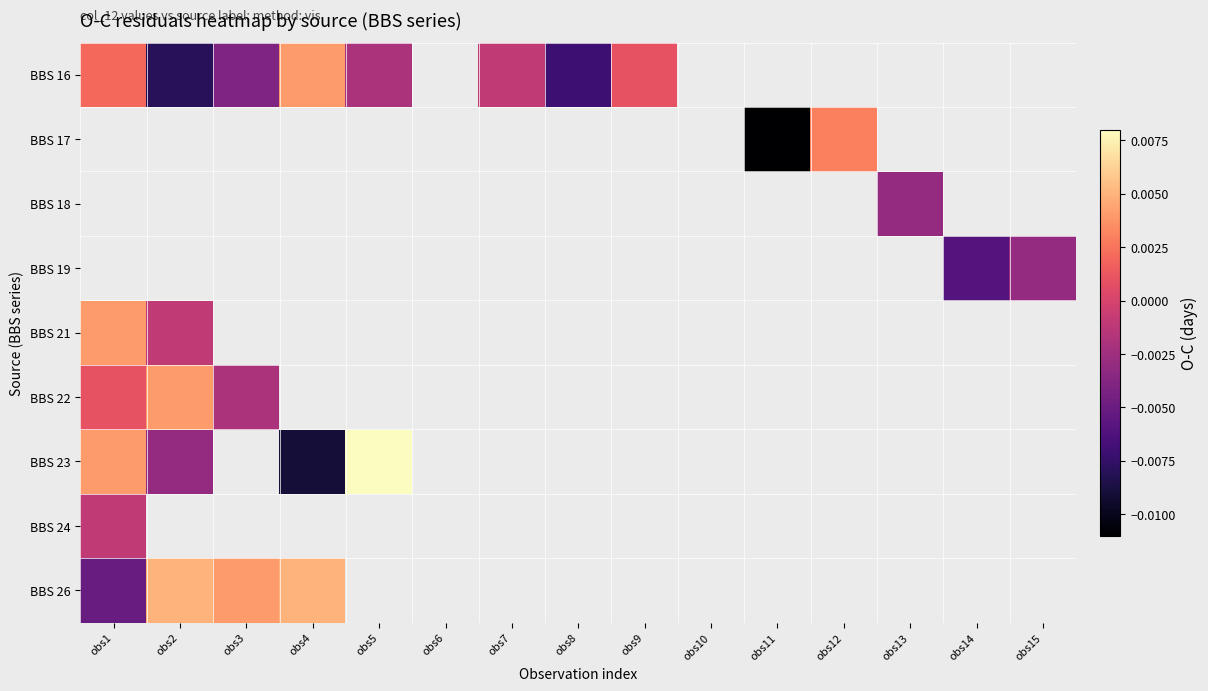

Reading left to right, extract all data points from this chart.

BBS 16: obs1=0.0	obs2=-0.0	obs3=-0.0	obs4=0.0	obs5=-0.0	obs6=-0.0	obs7=-0.0	obs8=-0.0	obs9=0.0	obs10=0.0	obs11=0.0	obs12=0.0	obs13=0.0	obs14=0.0	obs15=0.0
BBS 17: obs1=0.0	obs2=0.0	obs3=0.0	obs4=0.0	obs5=0.0	obs6=0.0	obs7=0.0	obs8=0.0	obs9=0.0	obs10=-0.0	obs11=-0.0	obs12=0.0	obs13=0.0	obs14=0.0	obs15=0.0
BBS 18: obs1=0.0	obs2=0.0	obs3=0.0	obs4=0.0	obs5=0.0	obs6=0.0	obs7=0.0	obs8=0.0	obs9=0.0	obs10=0.0	obs11=0.0	obs12=0.0	obs13=-0.0	obs14=0.0	obs15=0.0
BBS 19: obs1=0.0	obs2=0.0	obs3=0.0	obs4=0.0	obs5=0.0	obs6=0.0	obs7=0.0	obs8=0.0	obs9=0.0	obs10=0.0	obs11=0.0	obs12=0.0	obs13=0.0	obs14=-0.0	obs15=-0.0
BBS 21: obs1=0.0	obs2=-0.0	obs3=0.0	obs4=0.0	obs5=0.0	obs6=0.0	obs7=0.0	obs8=0.0	obs9=0.0	obs10=0.0	obs11=0.0	obs12=0.0	obs13=0.0	obs14=0.0	obs15=0.0
BBS 22: obs1=0.0	obs2=0.0	obs3=-0.0	obs4=0.0	obs5=0.0	obs6=0.0	obs7=0.0	obs8=0.0	obs9=0.0	obs10=0.0	obs11=0.0	obs12=0.0	obs13=0.0	obs14=0.0	obs15=0.0
BBS 23: obs1=0.0	obs2=-0.0	obs3=0.0	obs4=-0.0	obs5=0.0	obs6=0.0	obs7=0.0	obs8=0.0	obs9=0.0	obs10=0.0	obs11=0.0	obs12=0.0	obs13=0.0	obs14=0.0	obs15=0.0
BBS 24: obs1=-0.0	obs2=0.0	obs3=0.0	obs4=0.0	obs5=0.0	obs6=0.0	obs7=0.0	obs8=0.0	obs9=0.0	obs10=0.0	obs11=0.0	obs12=0.0	obs13=0.0	obs14=0.0	obs15=0.0
BBS 26: obs1=-0.0	obs2=0.0	obs3=0.0	obs4=0.0	obs5=0.0	obs6=0.0	obs7=0.0	obs8=0.0	obs9=0.0	obs10=0.0	obs11=0.0	obs12=0.0	obs13=0.0	obs14=0.0	obs15=0.0